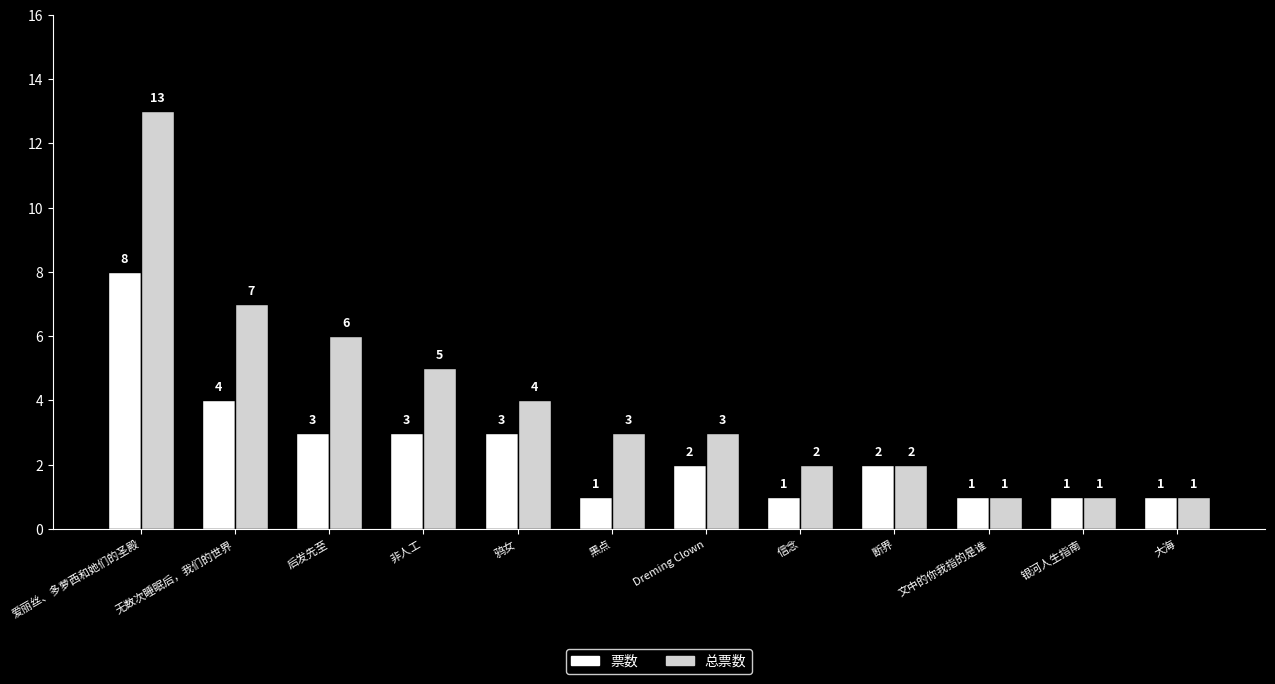

Between 后发先至 and 黑点, which series saw the biggest shift?

总票数